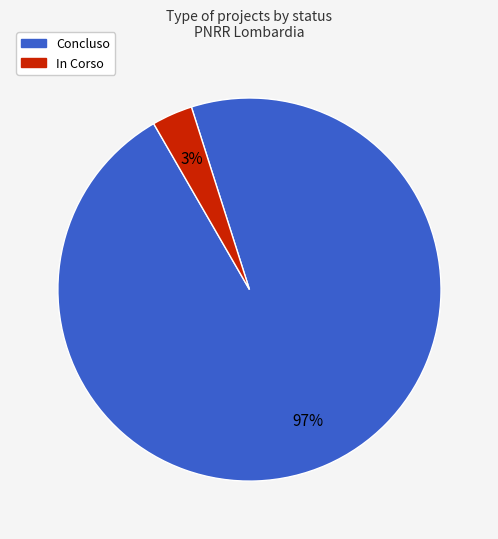

Combined, do Concluso and In Corso account for over 50%?

Yes